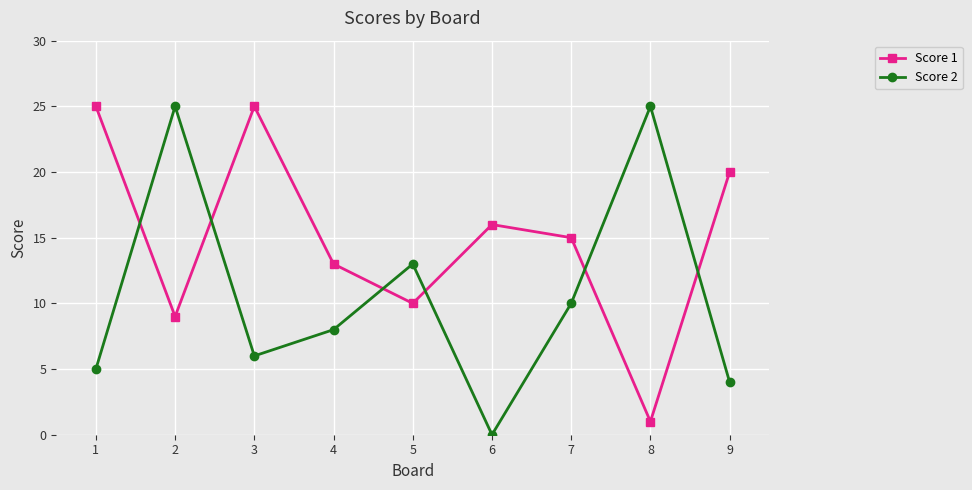

Where do Score 2 and Score 1 first cross each other?

1 and 2